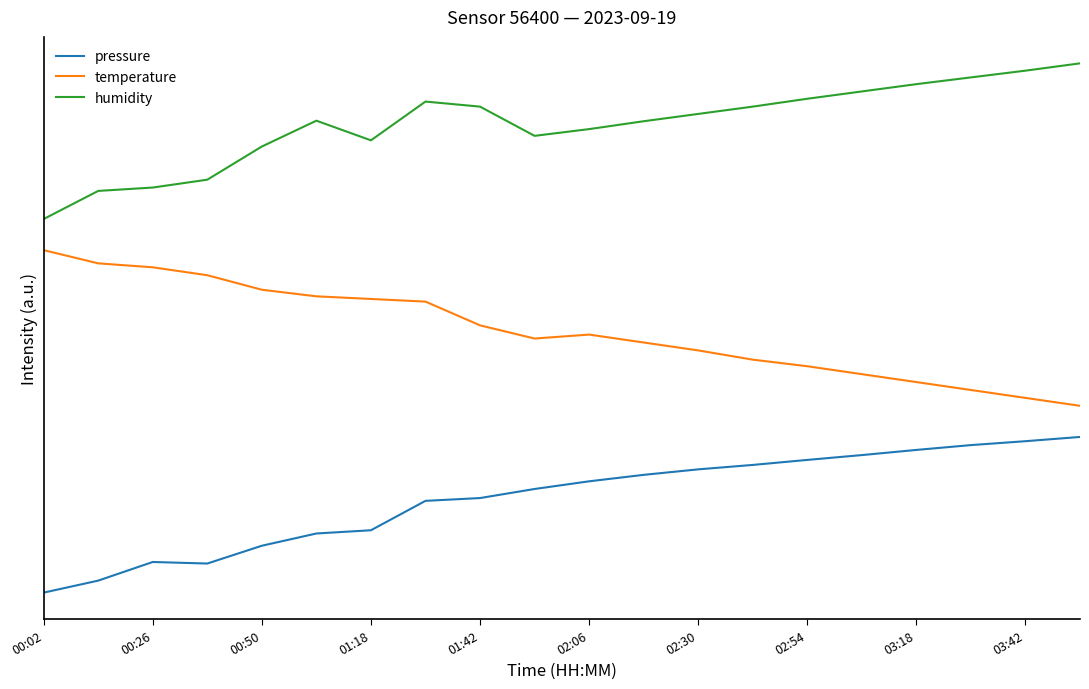

At which label does pressure reach its minimum?

00:02